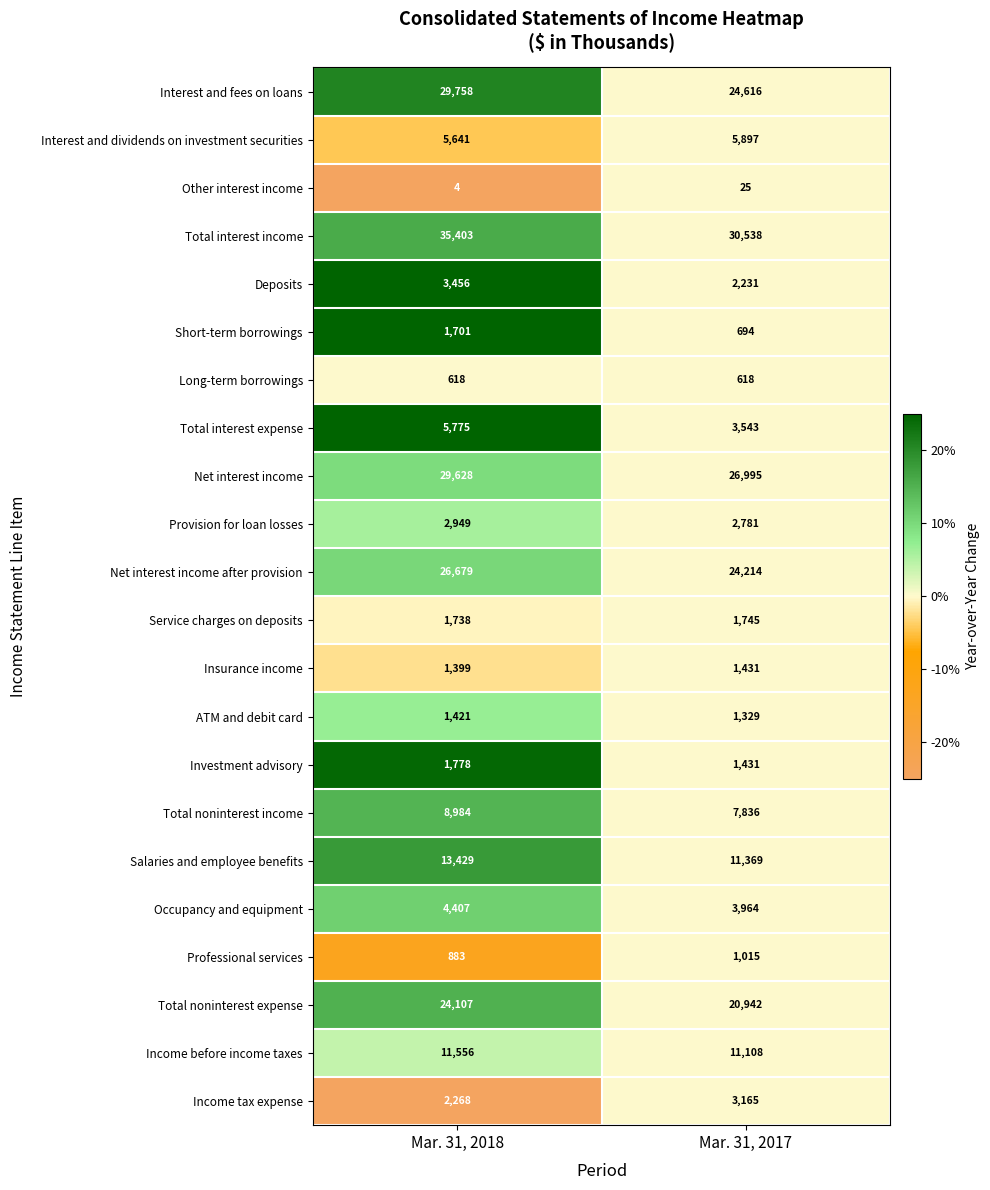

What is the difference between the maximum and minimum values in the Investment advisory series?

347